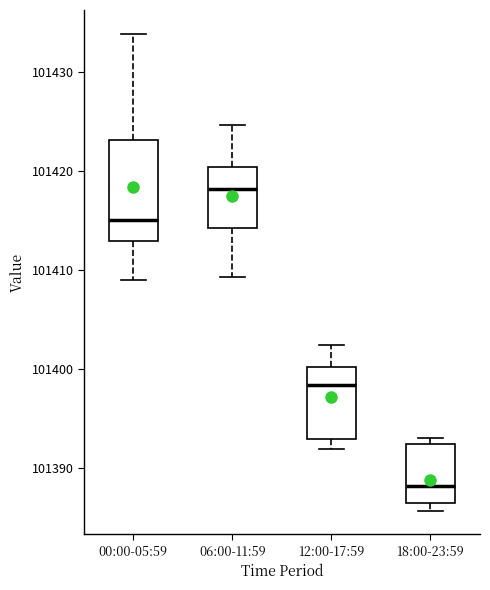

Reading left to right, read every box against the y-axis: the position of its median line, the range the box covers, and the ends of its whiskers. The values are not printed on the chart, so give them approximately, as read against the axis.

00:00-05:59: median 101415, box 101413 to 101423, whiskers 101409 to 101434
06:00-11:59: median 101418, box 101414 to 101420, whiskers 101409 to 101425
12:00-17:59: median 101398, box 101393 to 101400, whiskers 101392 to 101402
18:00-23:59: median 101388, box 101386 to 101392, whiskers 101386 (just below the box's lower edge) to 101393